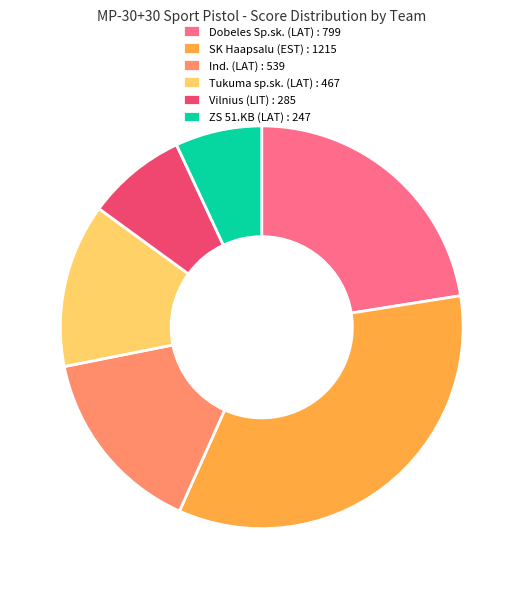

Is Dobeles Sp.sk. (LAT) : 799 the majority of the pie?

No